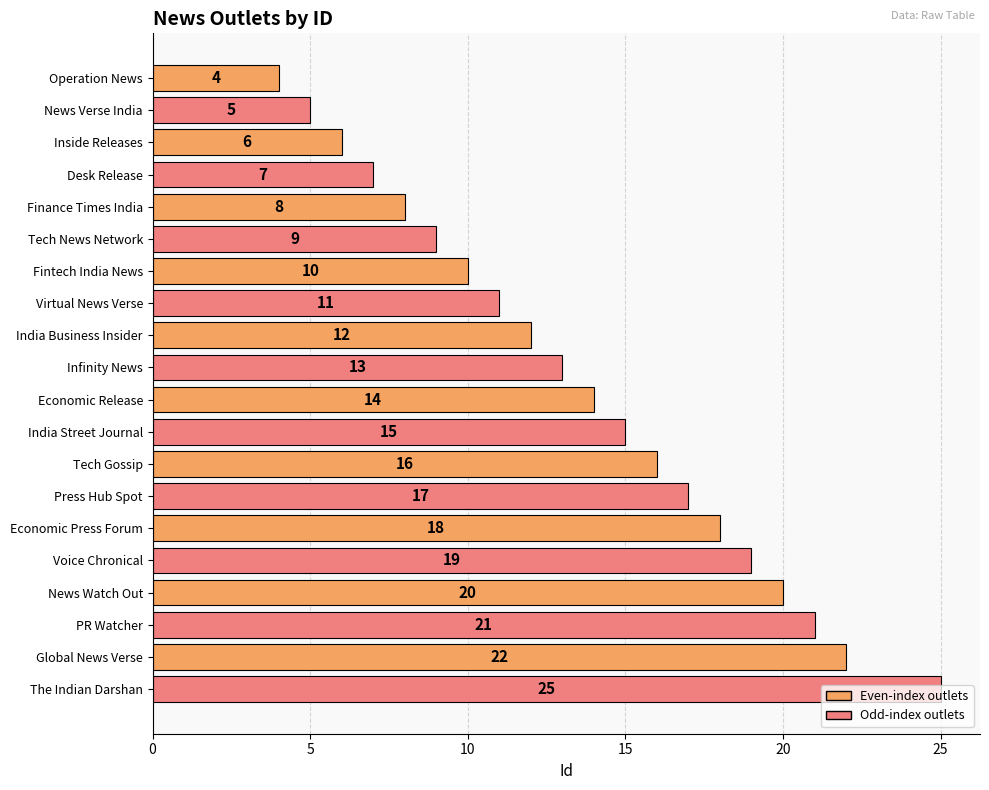

How many categories are shown in the chart?

20